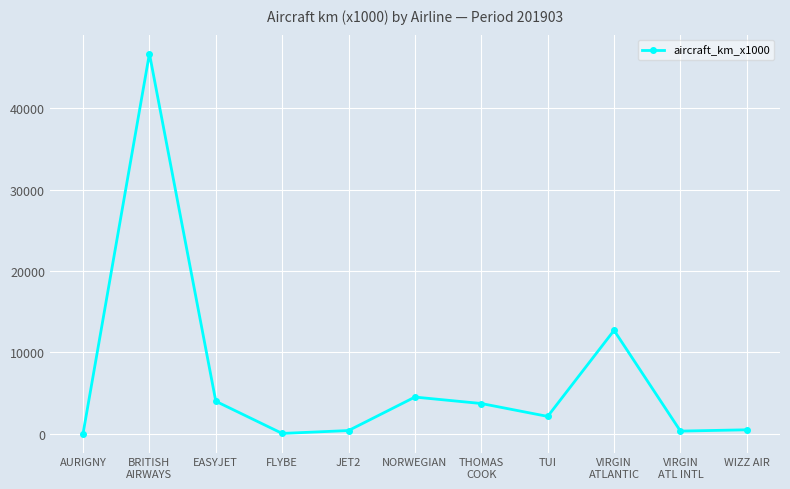

How many values are below 2110?

5